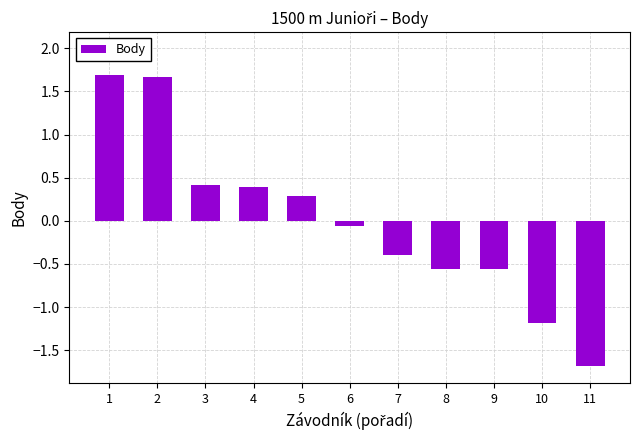

At which label is the value closest to 0?

6